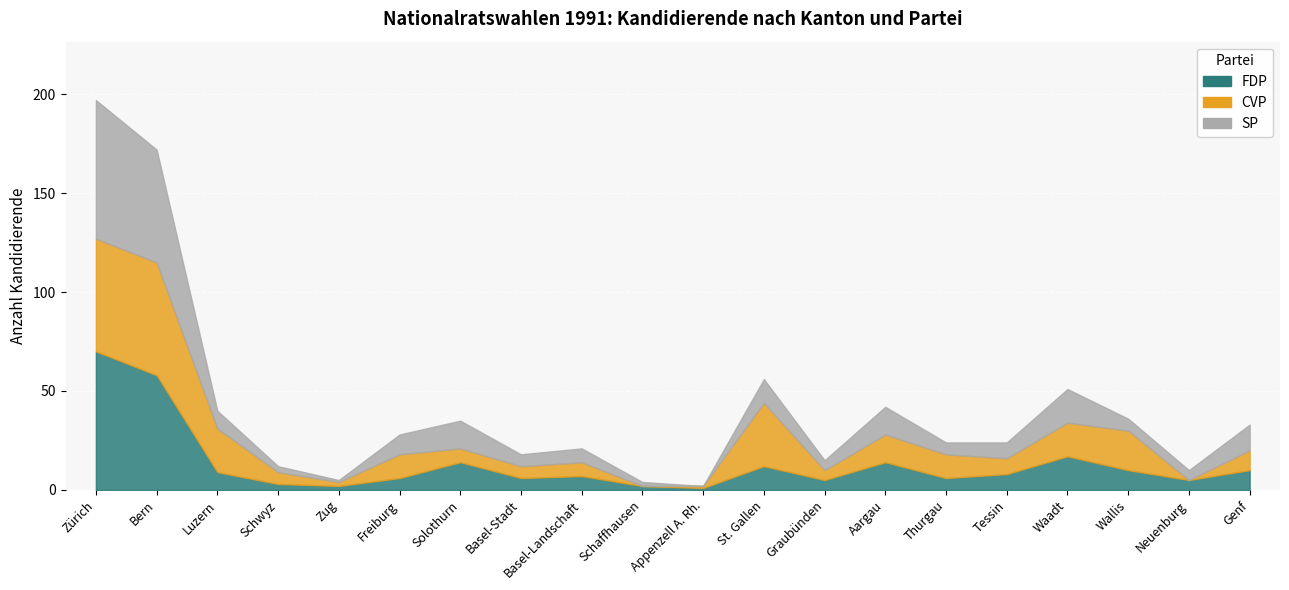

What are all the series names shown in the legend?

FDP, CVP, SP